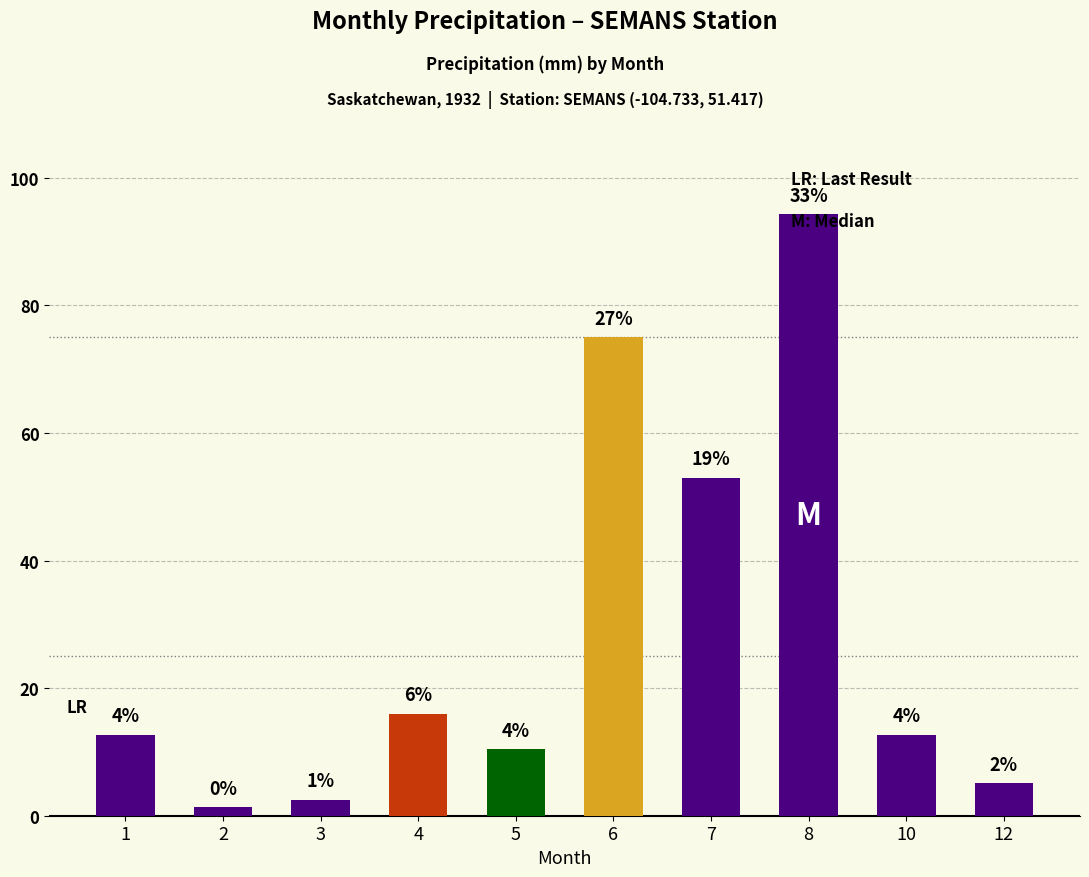

Rank the categories by value from highest to lowest.

8, 6, 7, 4, 1, 10, 5, 12, 3, 2